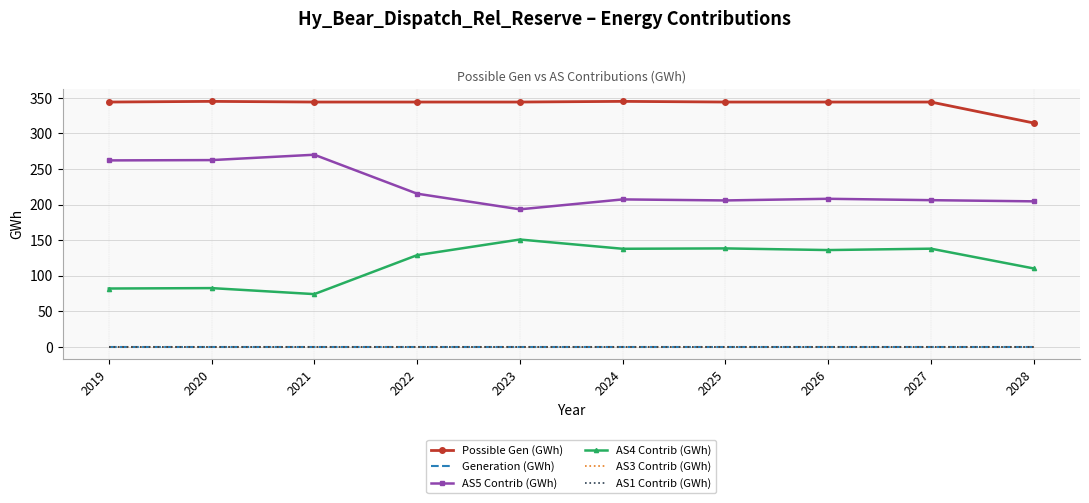

What is the total value across all series at 2019?

688.2